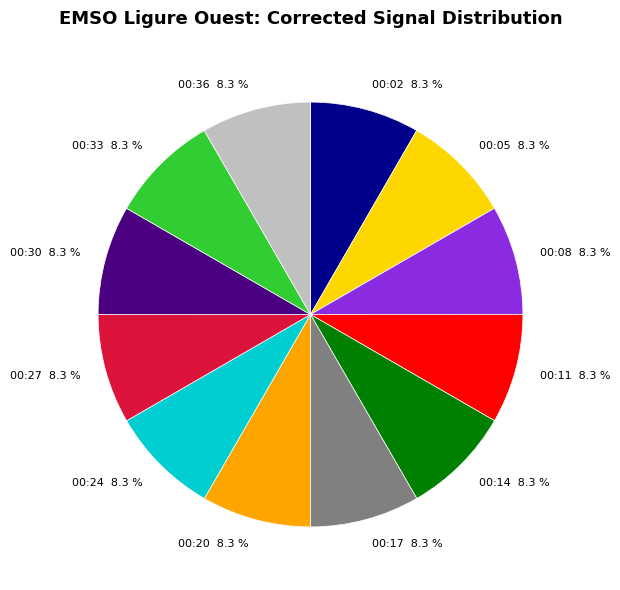

What is the ratio of the value at 00:20 to the value at 00:14?

1.0